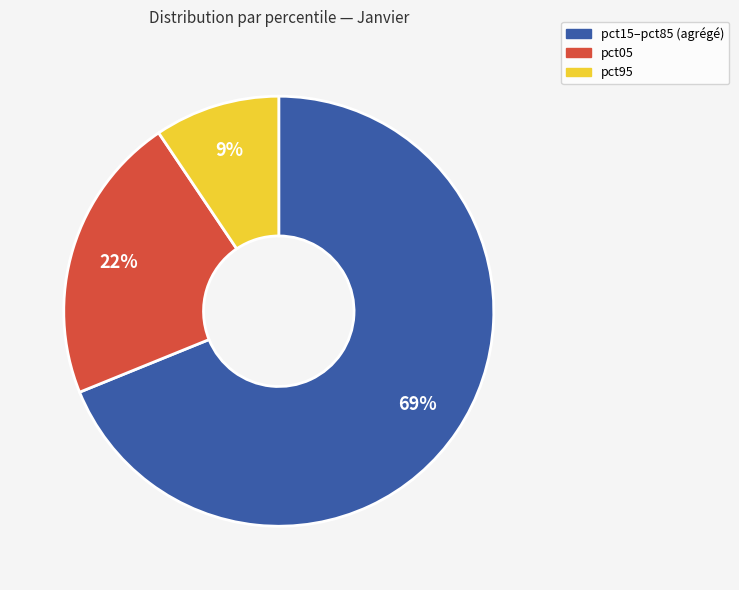

Is there a majority slice in this chart?

Yes